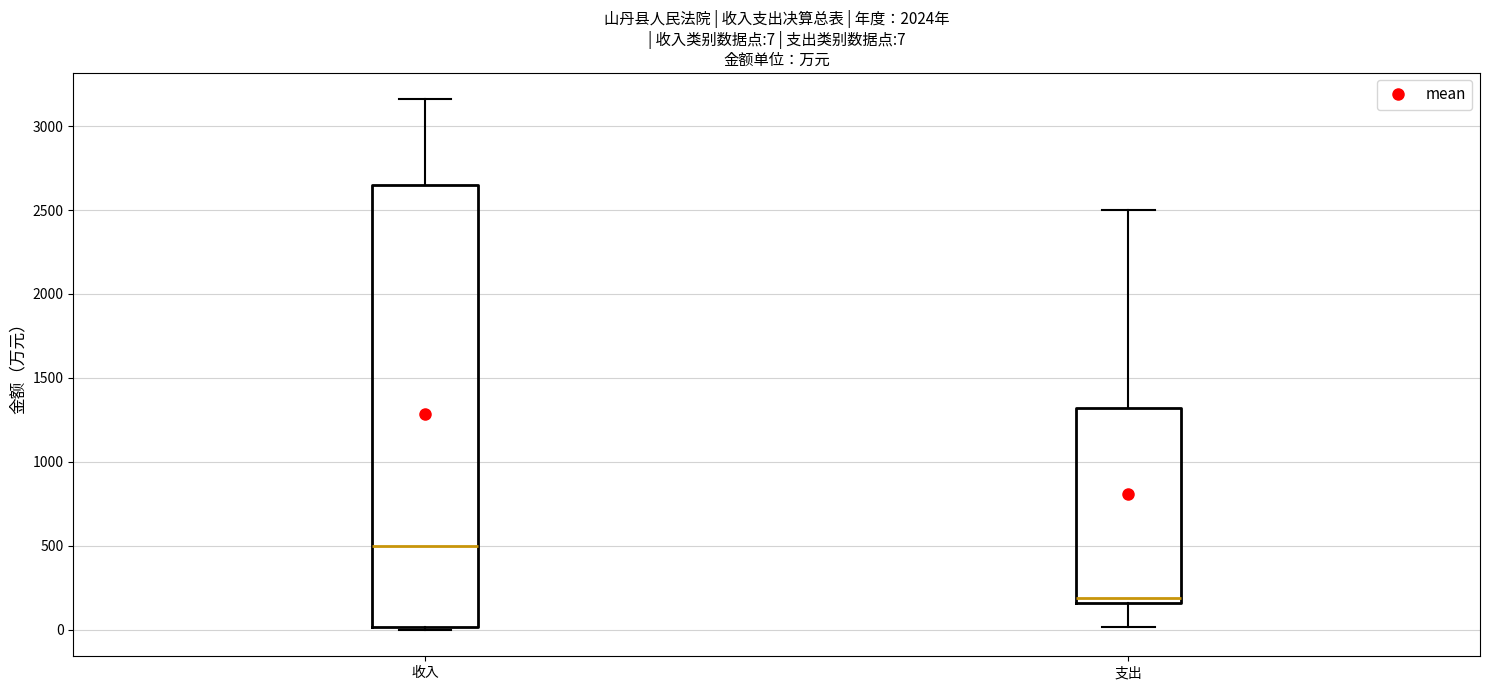

Which box's median line is the highest?

收入